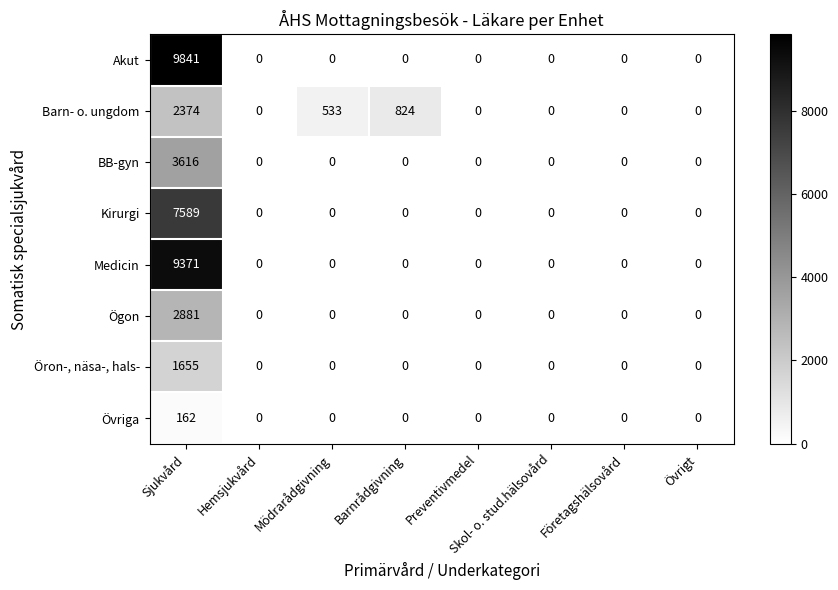

At how many categories does at least one series exceed 2120?

1